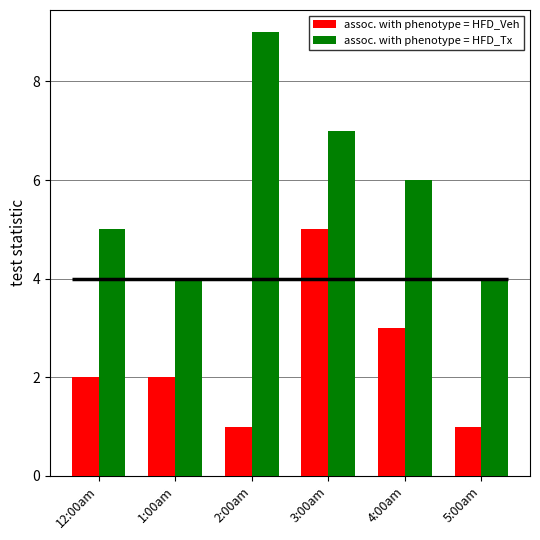

What is the minimum value for assoc. with phenotype = HFD_Veh?

1